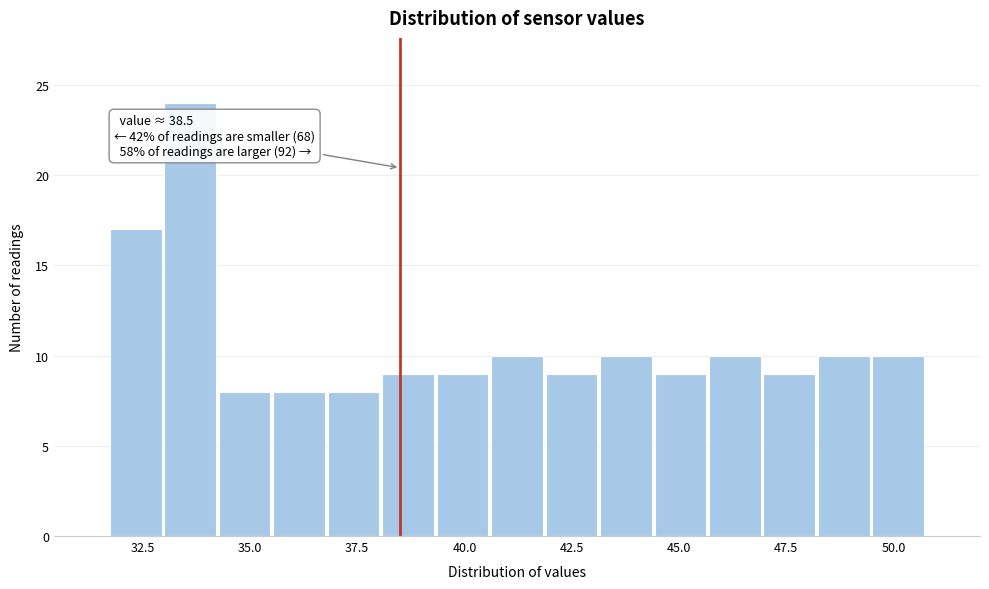

Read against the x-axis, roughly where is the centre of the tallest bar?

33.5